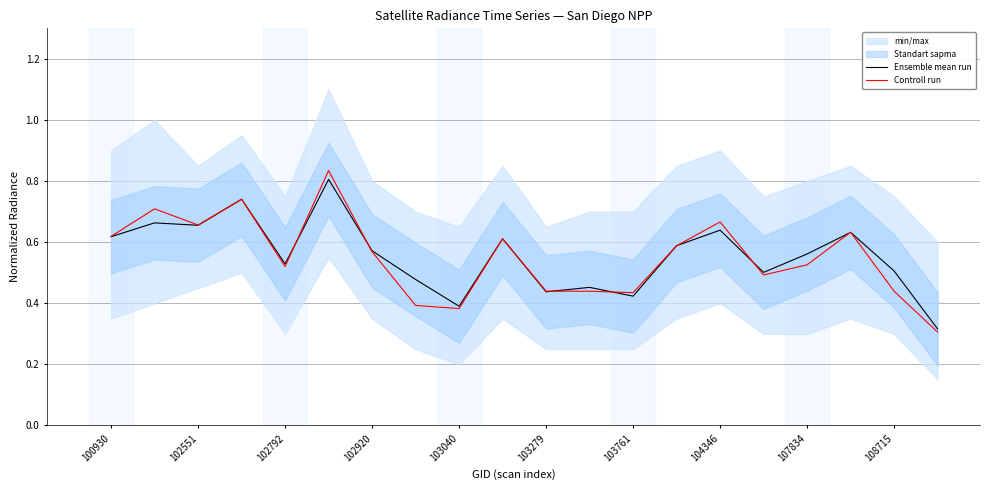

True or false: Controll run and Ensemble mean run cross at least once.

True